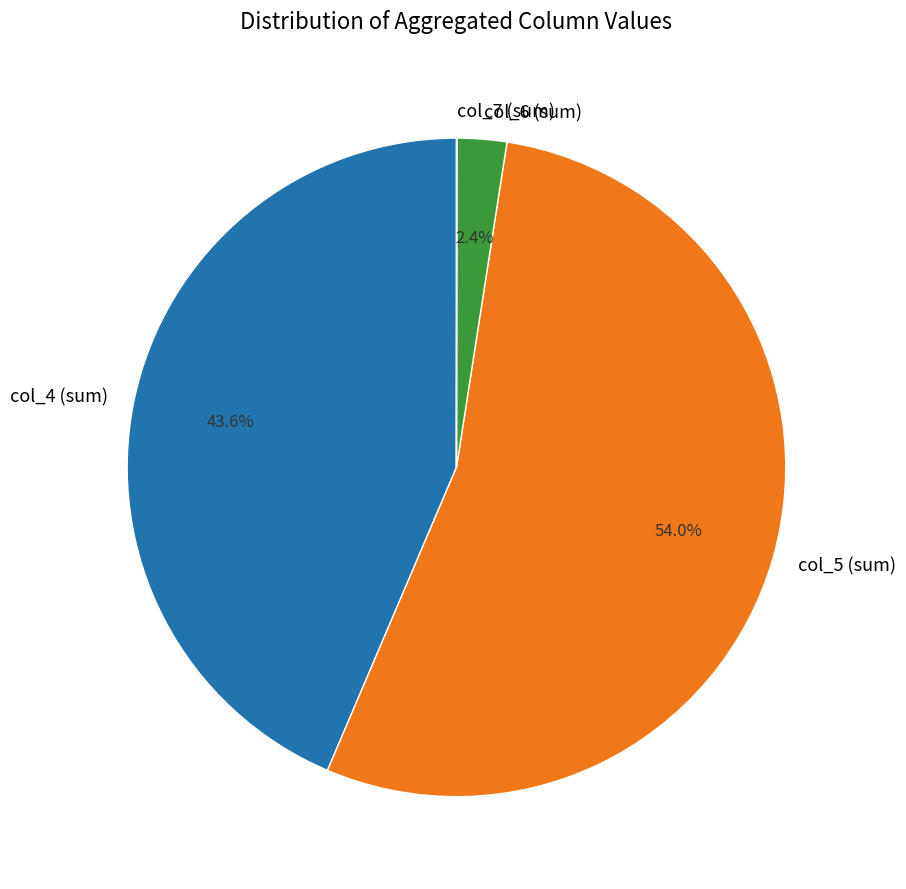

Does col_4 (sum) account for over 50% of the chart?

No